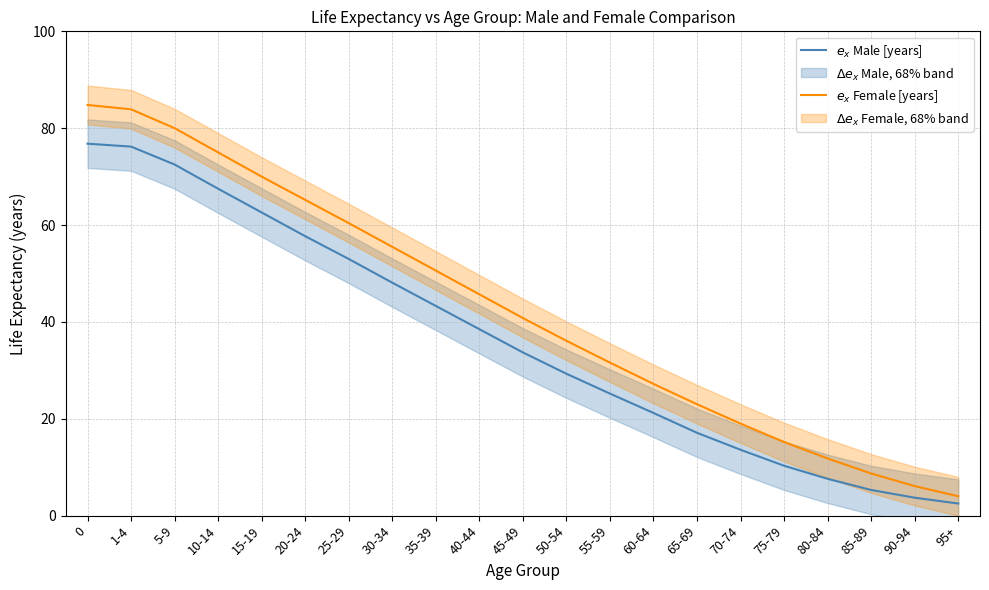

Reading left to right, transcribe all the data shown in this chart.

$e_x$ Male [years]: 76.8	76.2	72.5	67.5	62.6	57.7	53.0	48.1	43.3	38.5	33.7	29.3	25.2	21.2	17.1	13.6	10.3	7.6	5.3	3.7	2.5
$e_x$ Female [years]: 84.8	83.9	80.0	75.0	70.0	65.2	60.4	55.5	50.6	45.7	40.8	36.1	31.6	27.2	23.0	19.0	15.2	11.8	8.7	6.1	4.0